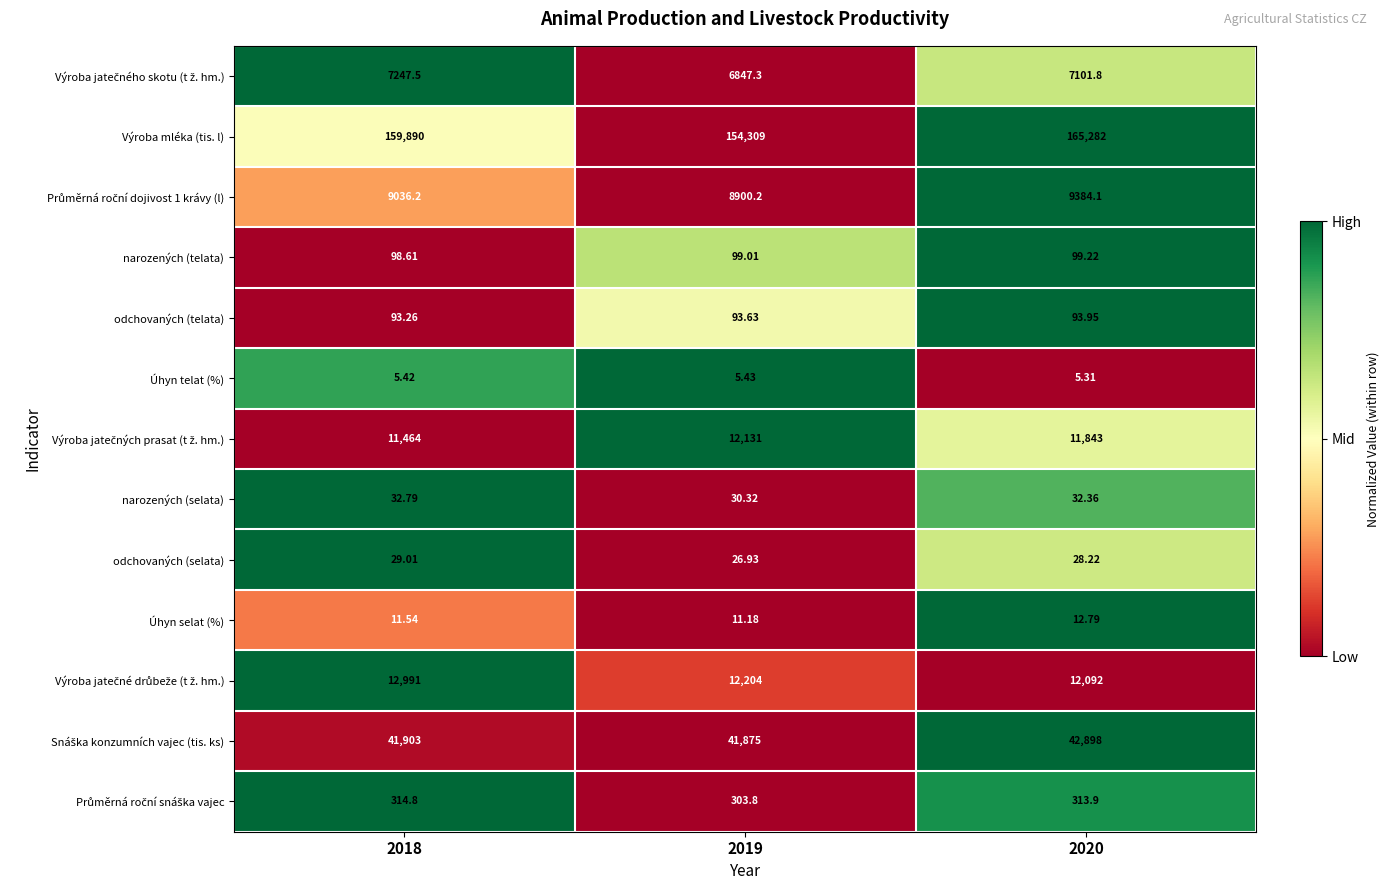

What is the spread (max minus min) of values at 2018?

159884.6